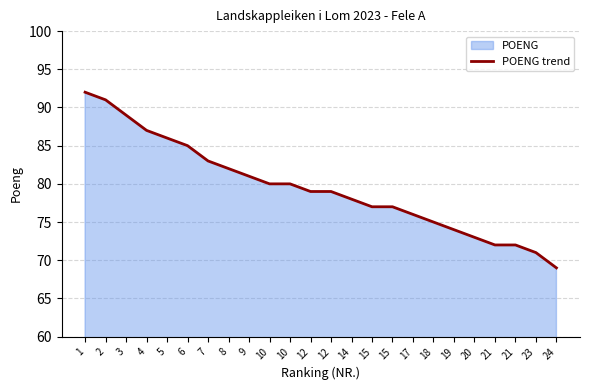

What is the difference between the values at 6 and 21?

13